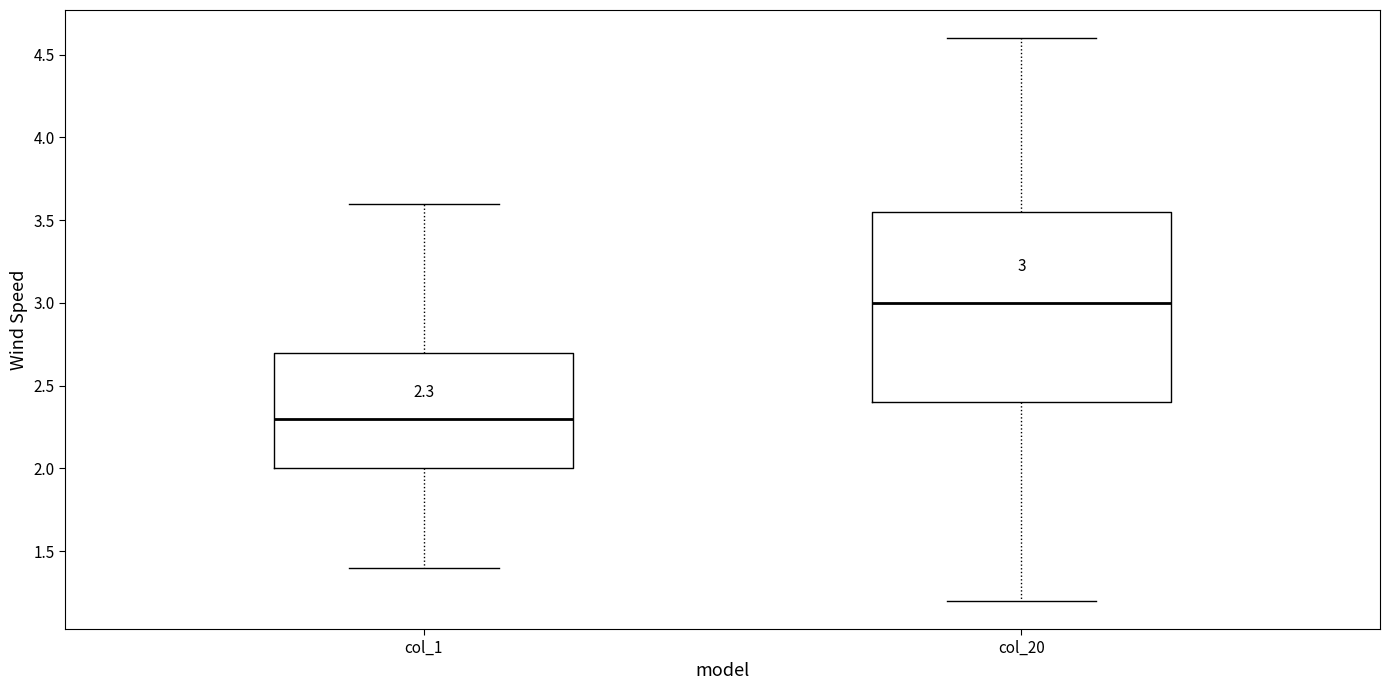

Which box is the tallest, from its lower edge to its upper edge?

col_20